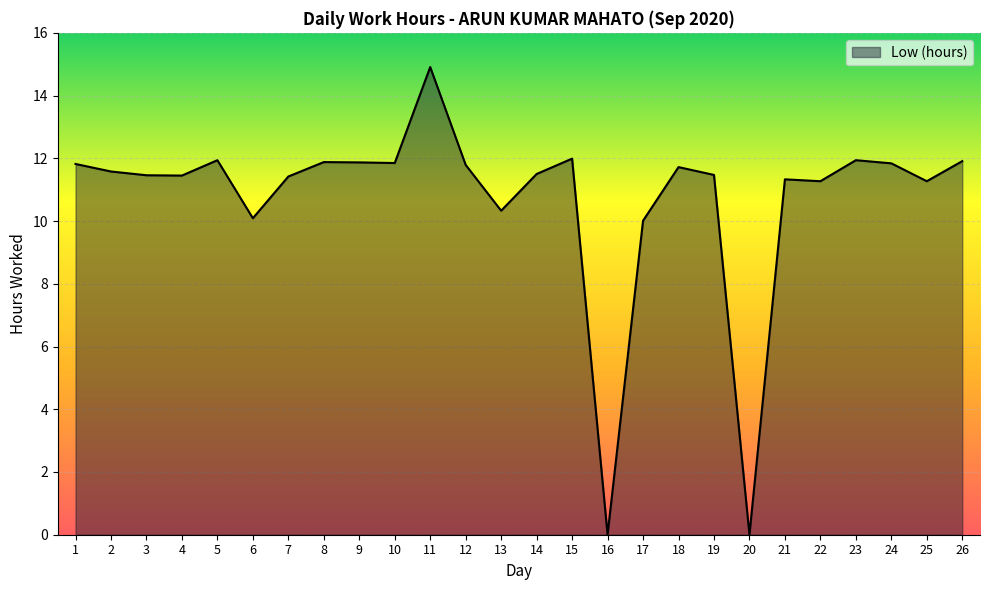

What is the change in value from 4 to 15?

+0.5